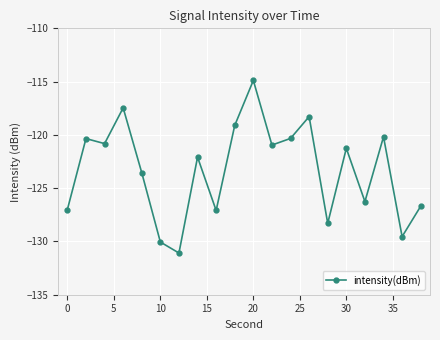

What is the smallest value displayed?

-131.1